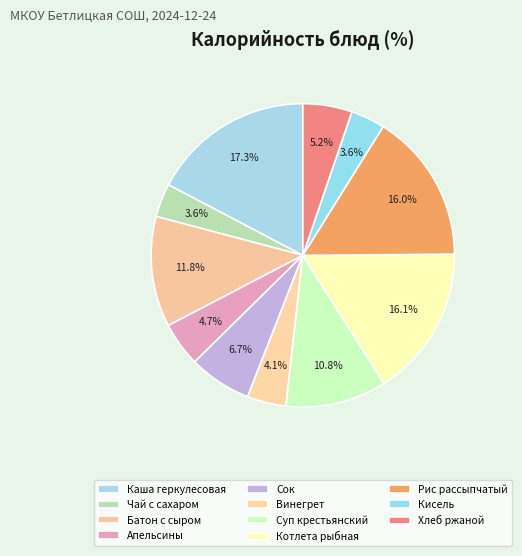

How many slices are in this pie chart?

11